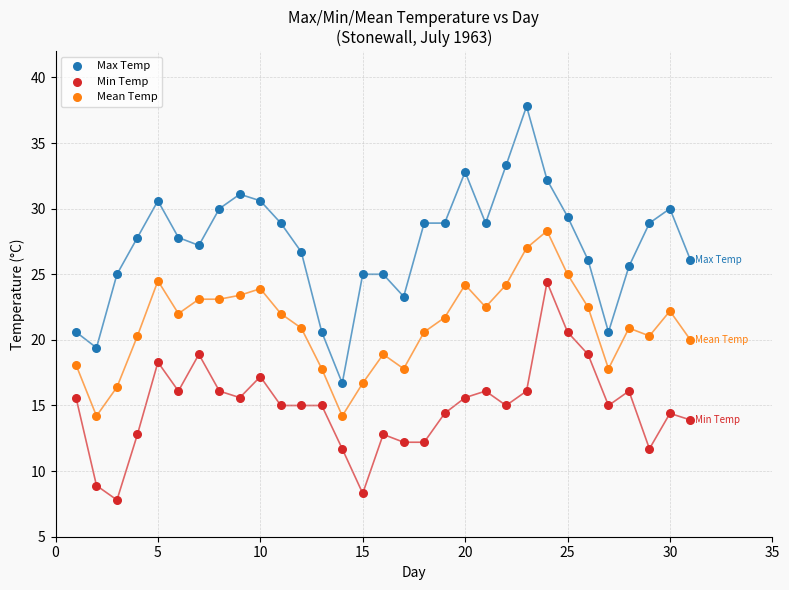

What is the X range (max minus min) for the scatter plot?

30.0